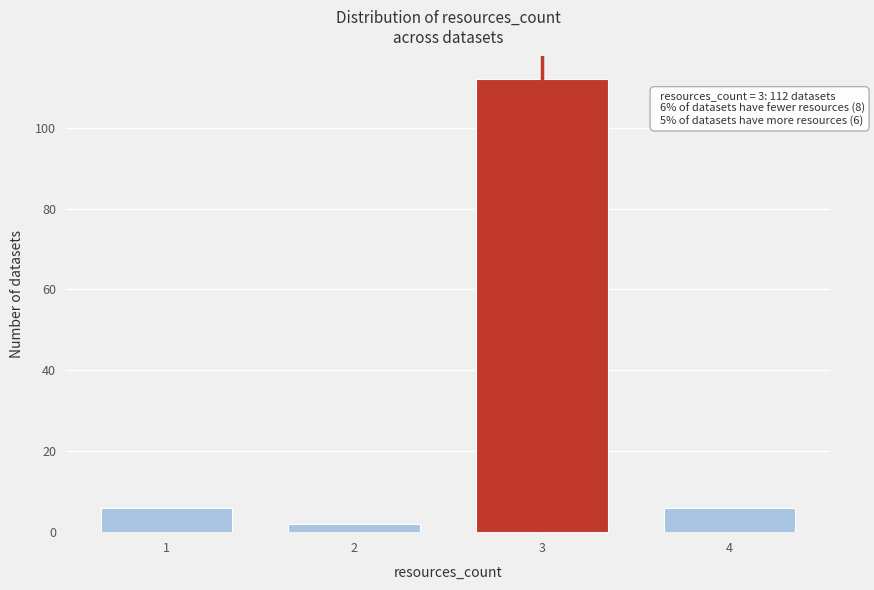

Reading right to left, what are all the values shown in this chart?

6	112	2	6